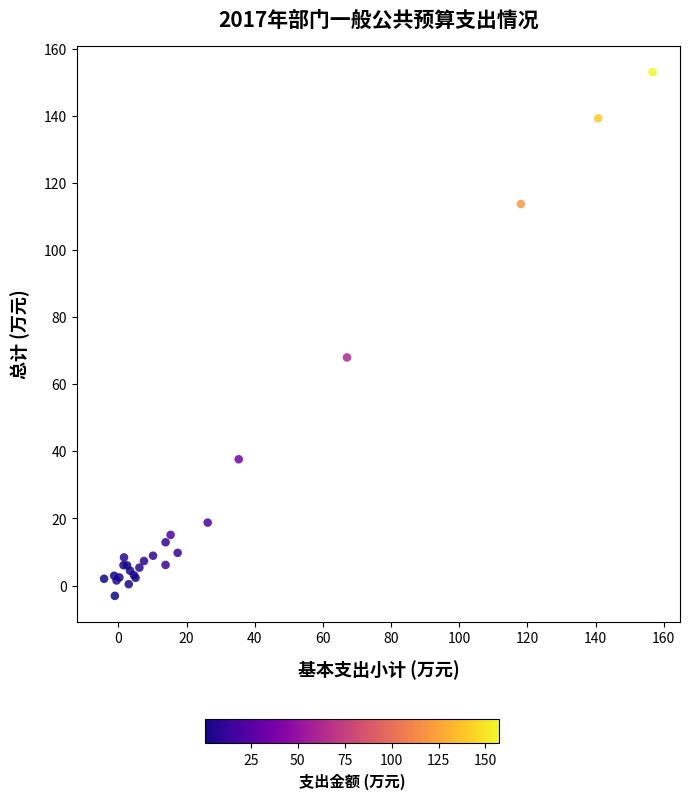

What Y value in the scatter plot is closest to 75?

68.0